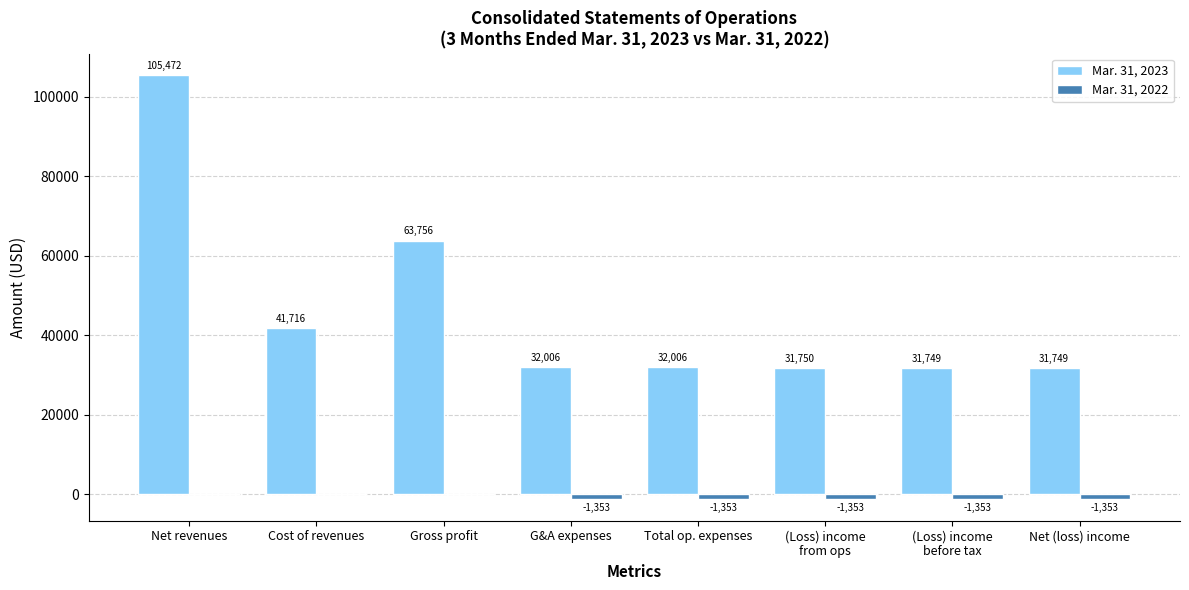

Which series changed the most between Net revenues and Net (loss) income?

Mar. 31, 2023